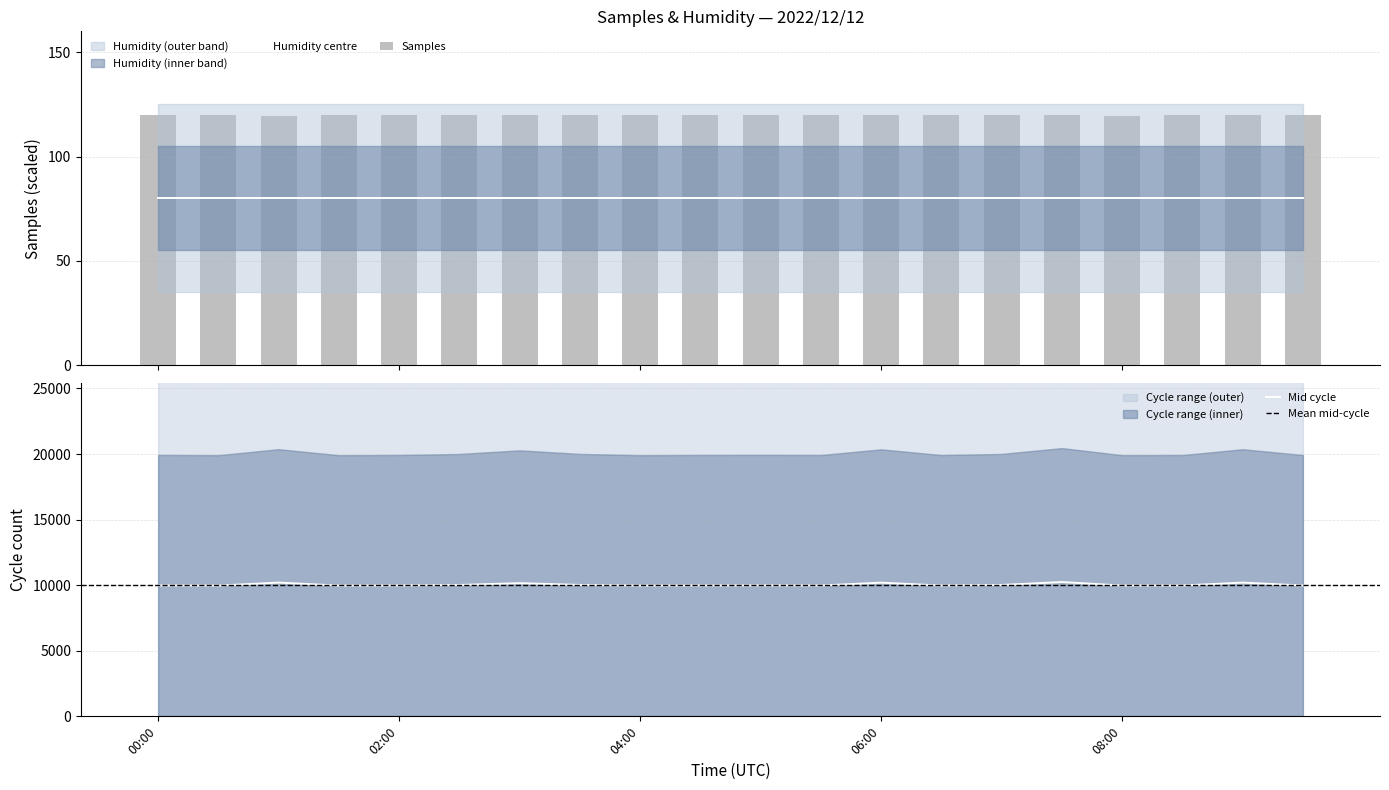

Between 06:30 and 03:30, which is larger?

03:30